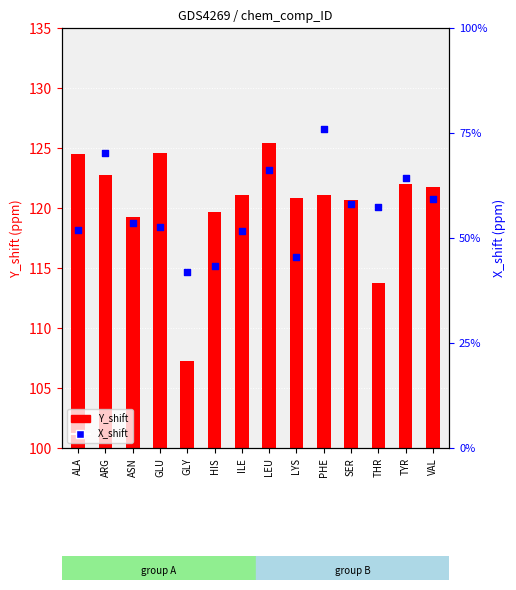

At which category is the sum across all series the highest?

LEU